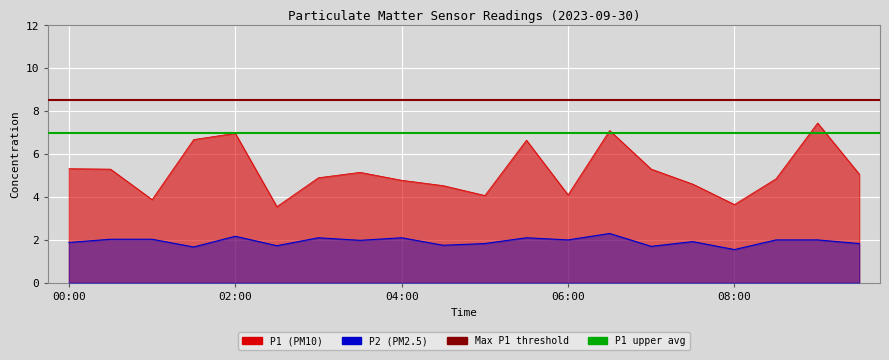

The value of Max P1 threshold at 02:00 is 3.7. True or false?

False